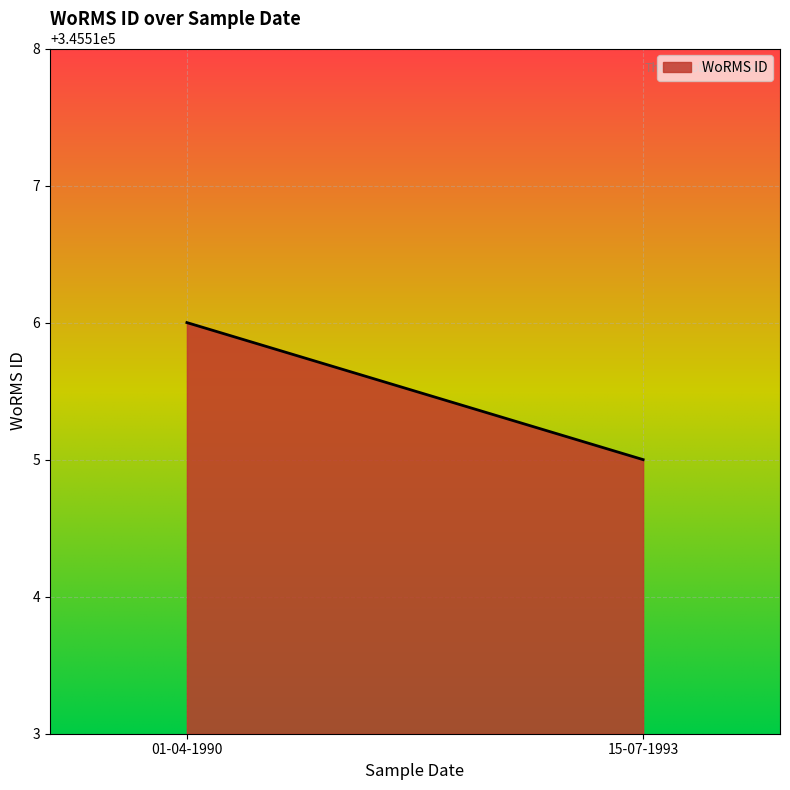

At which label is the value closest to 345515?

15-07-1993